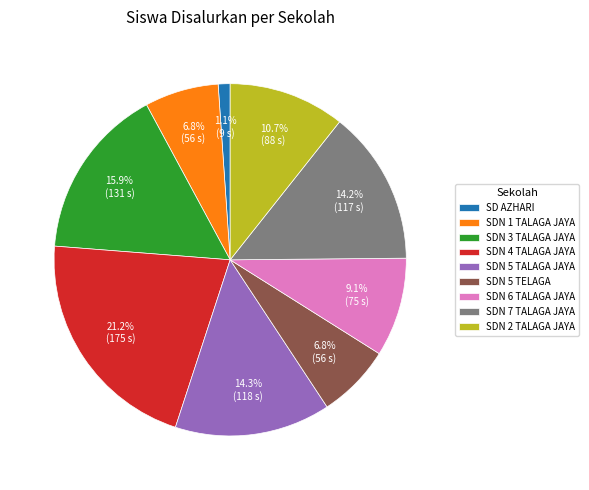

What is the smallest slice in the pie chart?

SD AZHARI